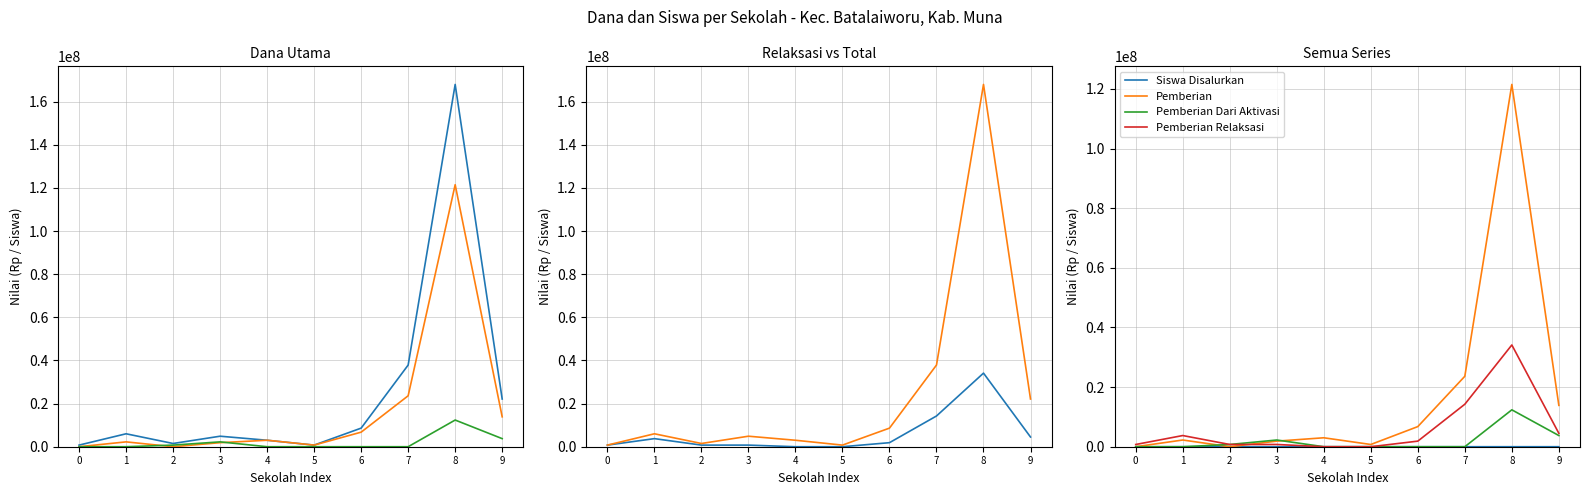

Is the value of Siswa Disalurkan at 3 greater than the value of Pemberian Relaksasi at 1?

No